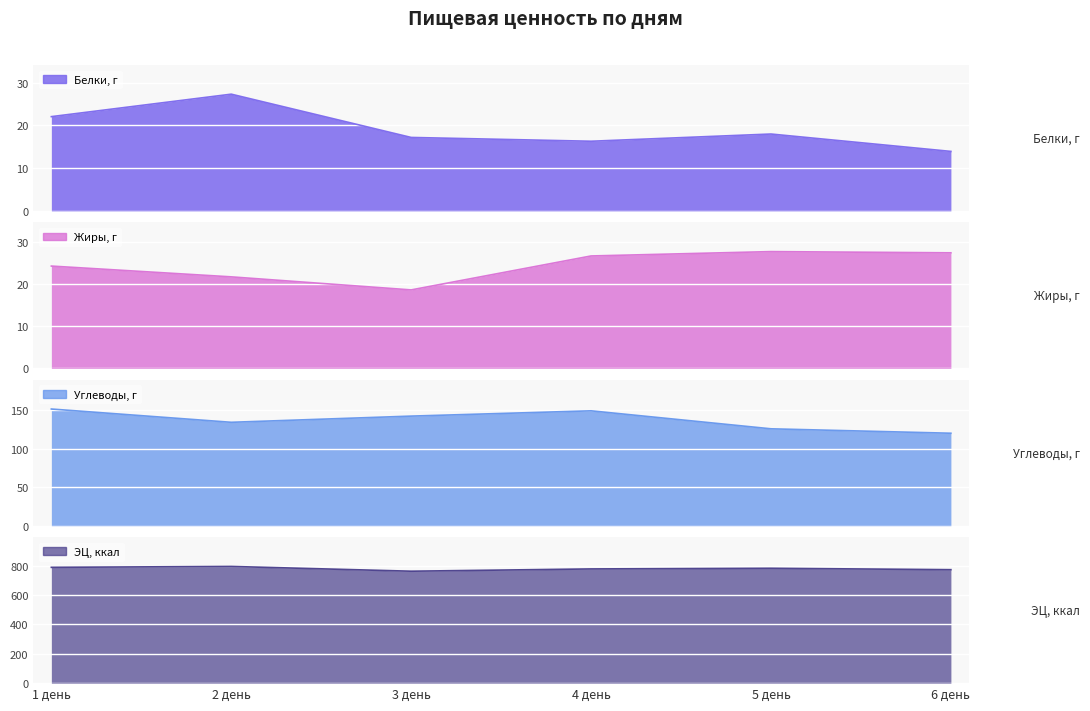

The Углеводы, г series shows 64.3 at 6 день. True or false?

False